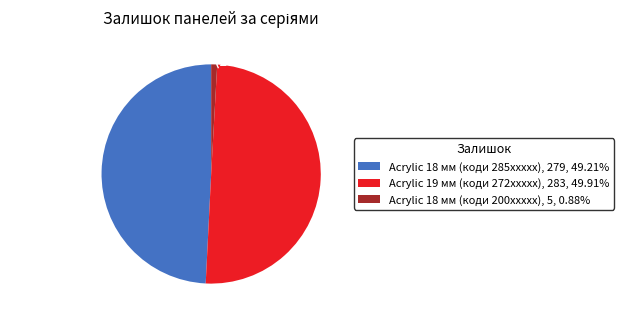

Which has a higher value, Acrylic 18 мм (285xxxxx) or Acrylic 18 мм (200xxxxx)?

Acrylic 18 мм (285xxxxx)